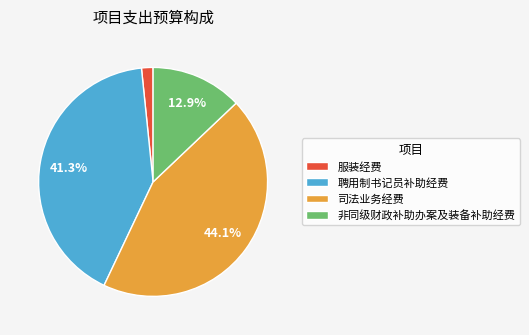

To the nearest percent, what is the combined percentage of 服装经费 and 聘用制书记员补助经费?

43%